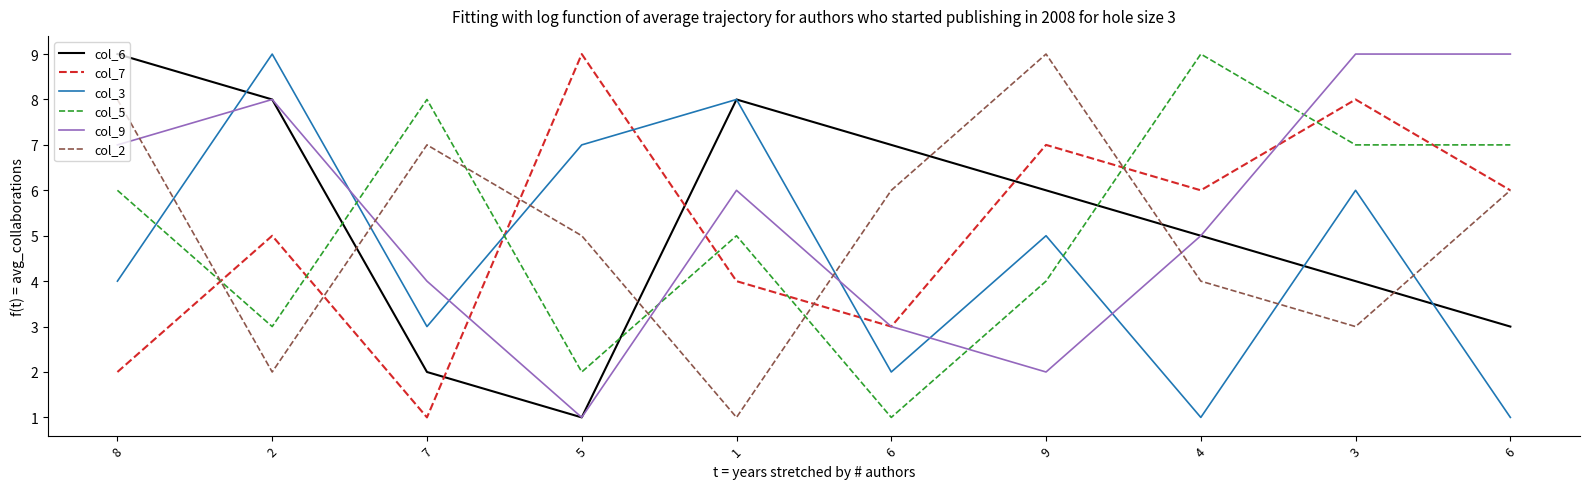

What is the maximum value for col_5?

9